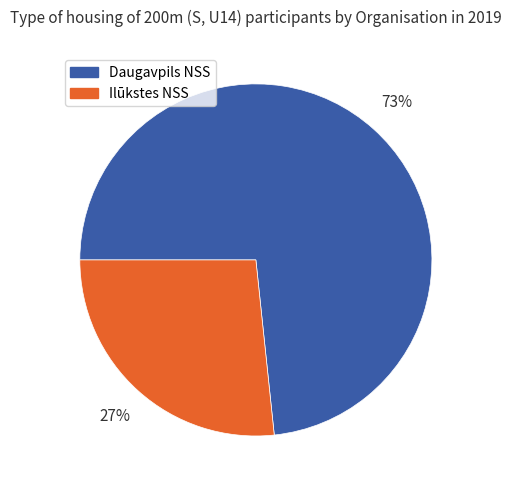

To the nearest percent, what percentage of the pie is Ilūkstes NSS?

27%